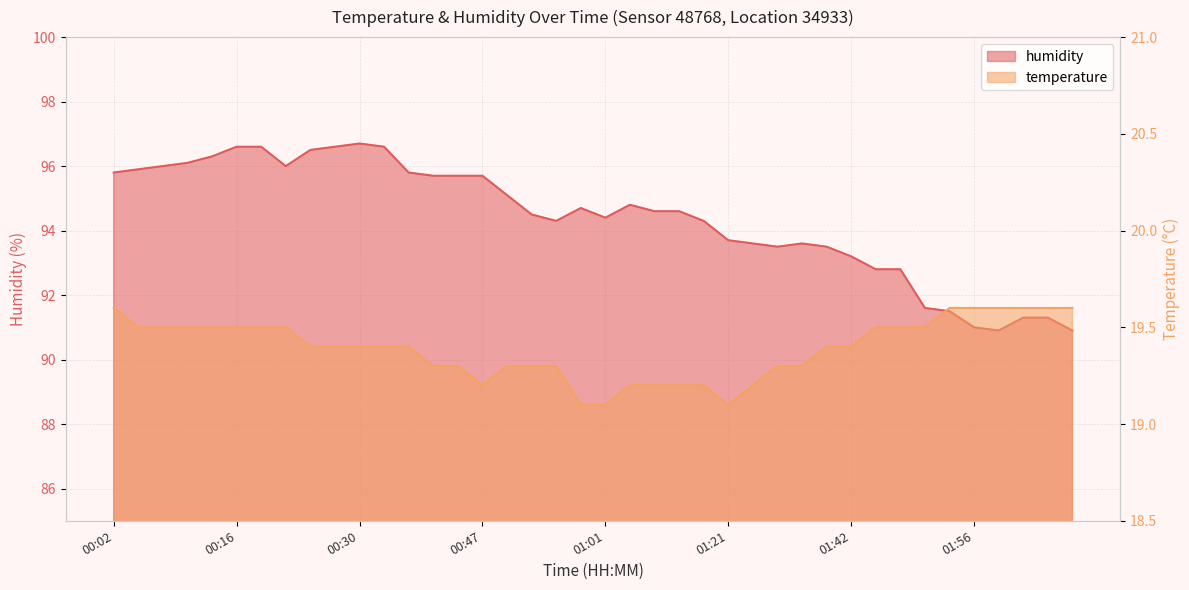

Which has a higher value, 00:10 or 02:10?

02:10